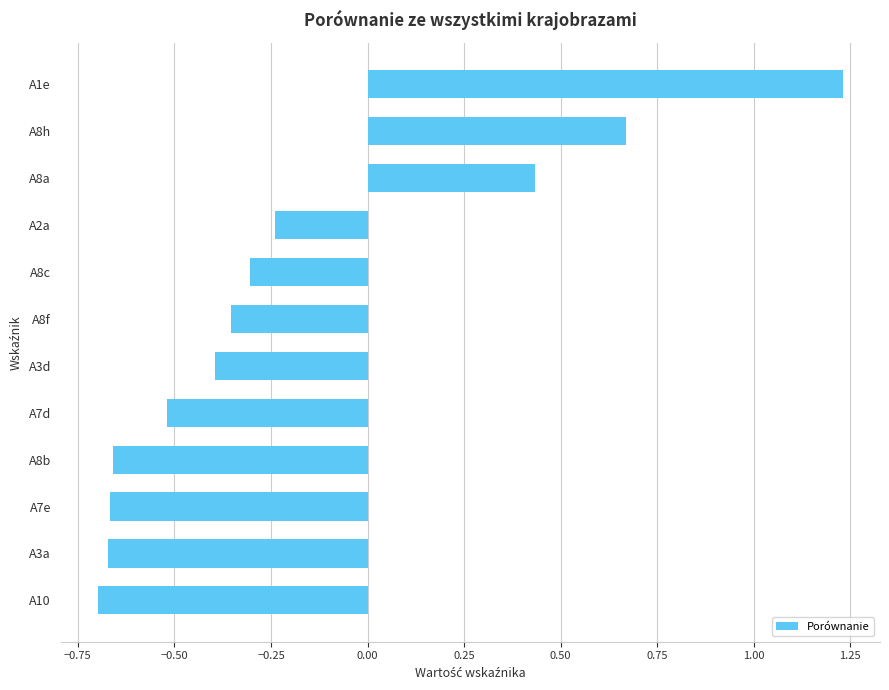

Are the bars grouped side by side (vs. stacked)?

No